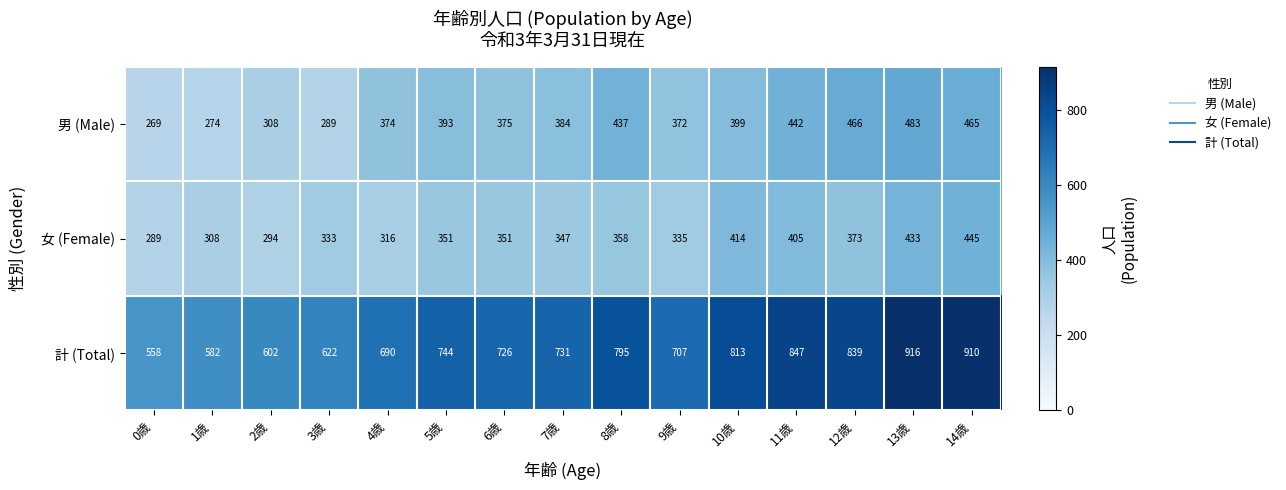

What is the smallest value displayed?

269